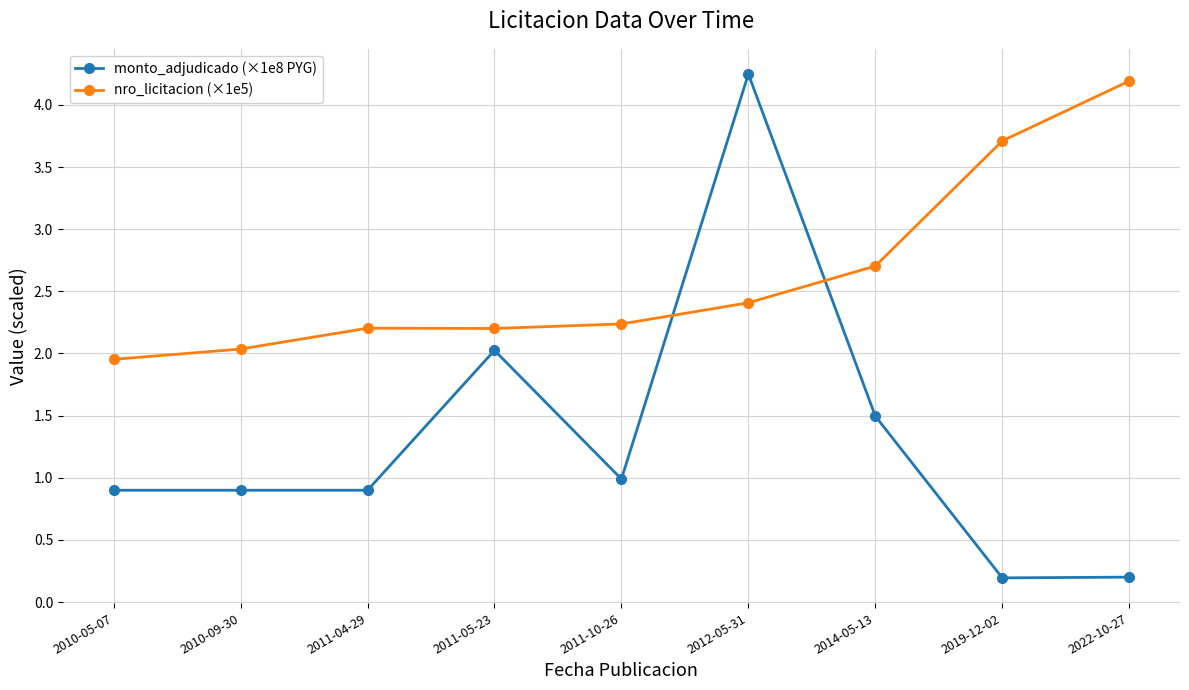

True or false: monto_adjudicado (×1e8 PYG) has more than 1 interior local peaks.

True